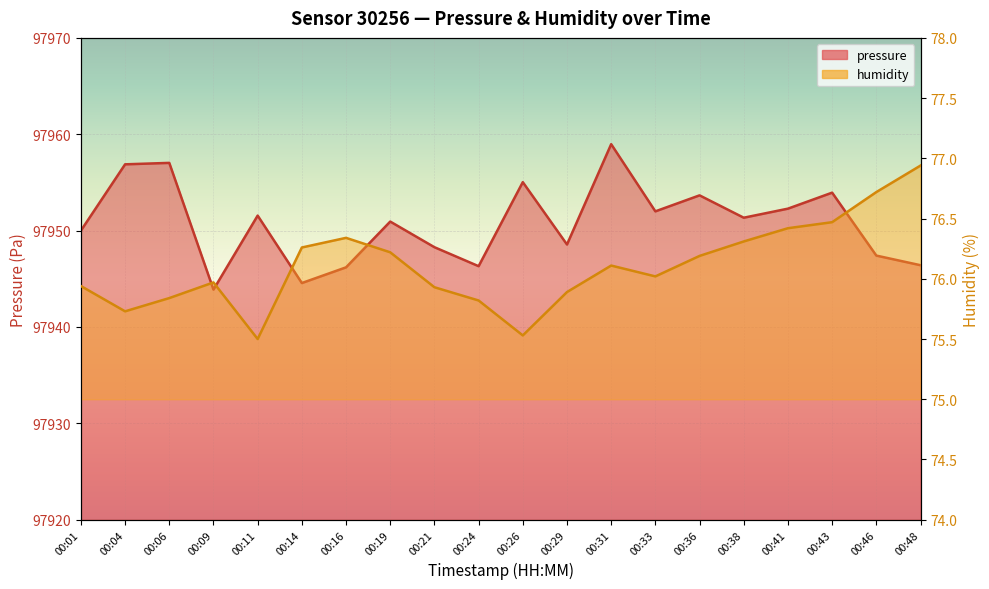

Which has a higher value, 00:06 or 00:43?

00:06